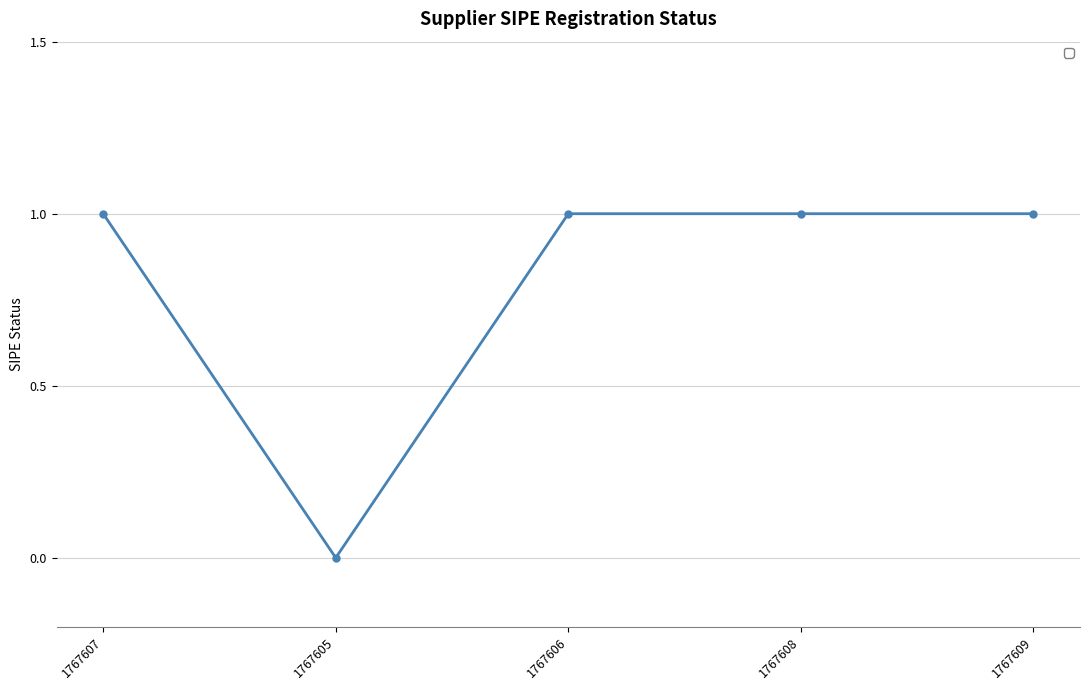

How many lines are shown in the chart?

1